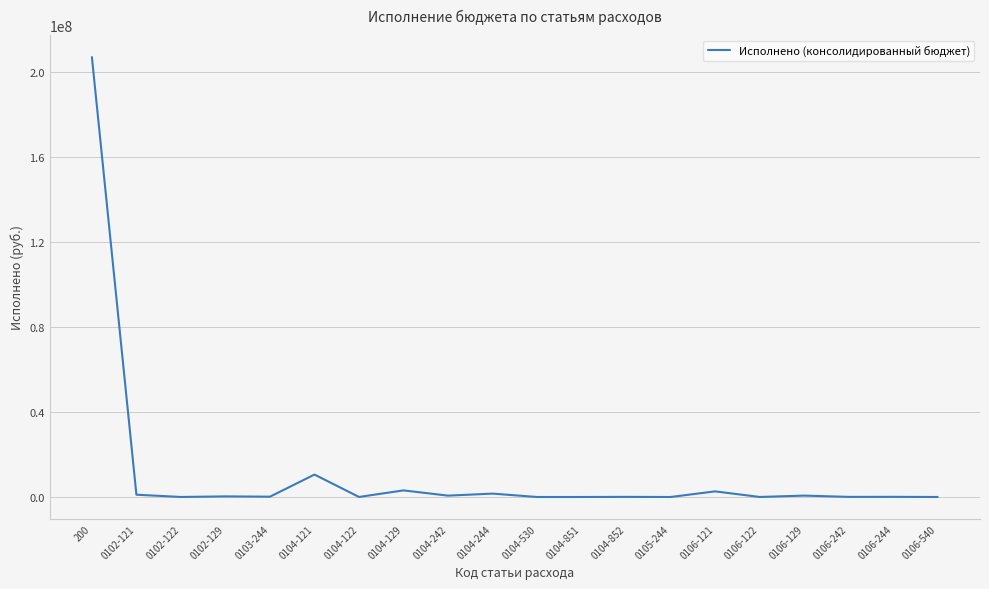

What position from the left is 0102-122?

3